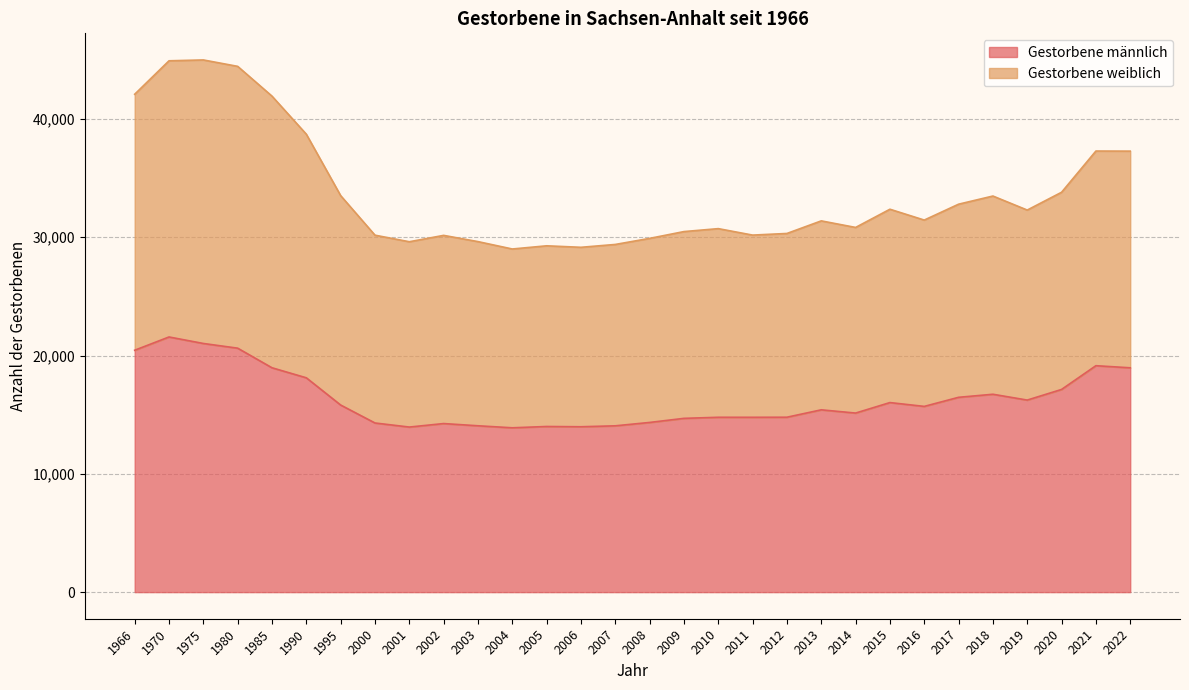

Rank the series by their average value, from highest to lowest.

Gestorbene weiblich, Gestorbene männlich